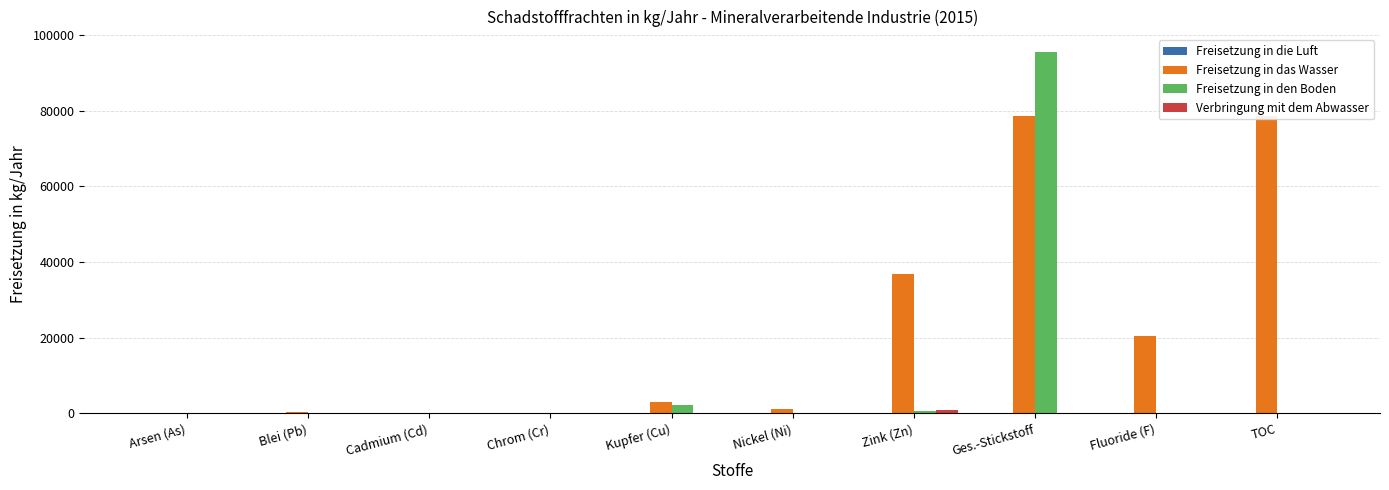

At which category is the sum across all series the highest?

Ges.-Stickstoff